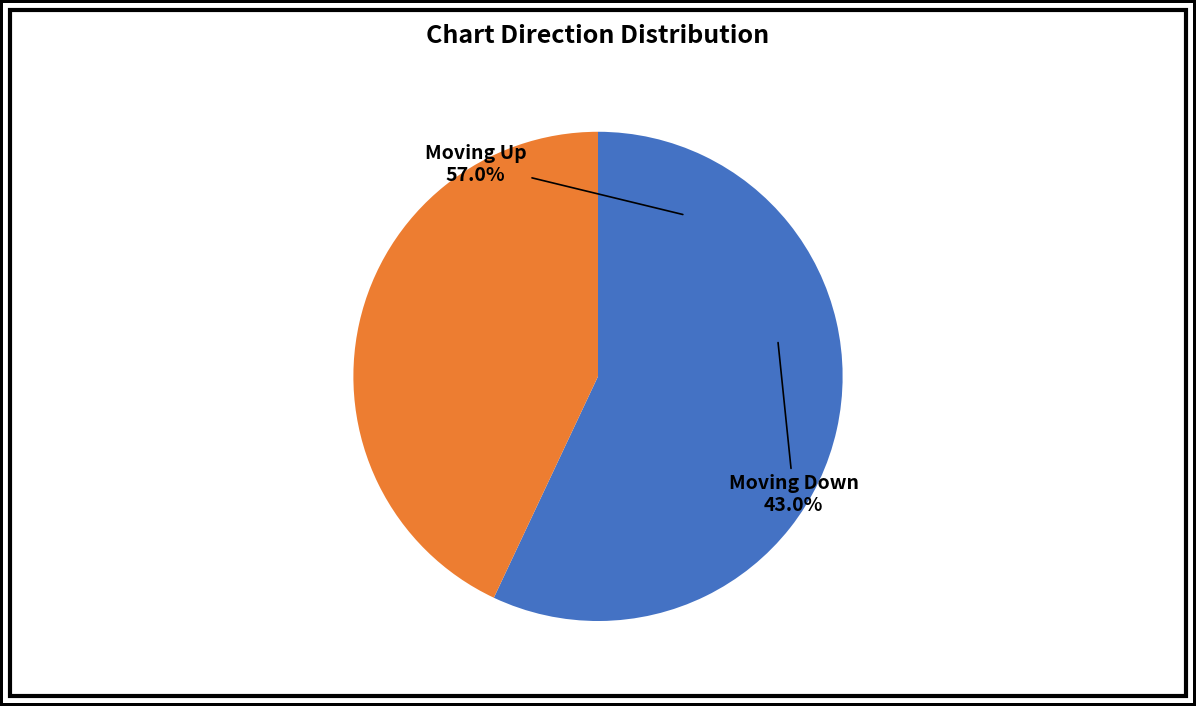

What percentage is the up slice, to the nearest percent?

57%